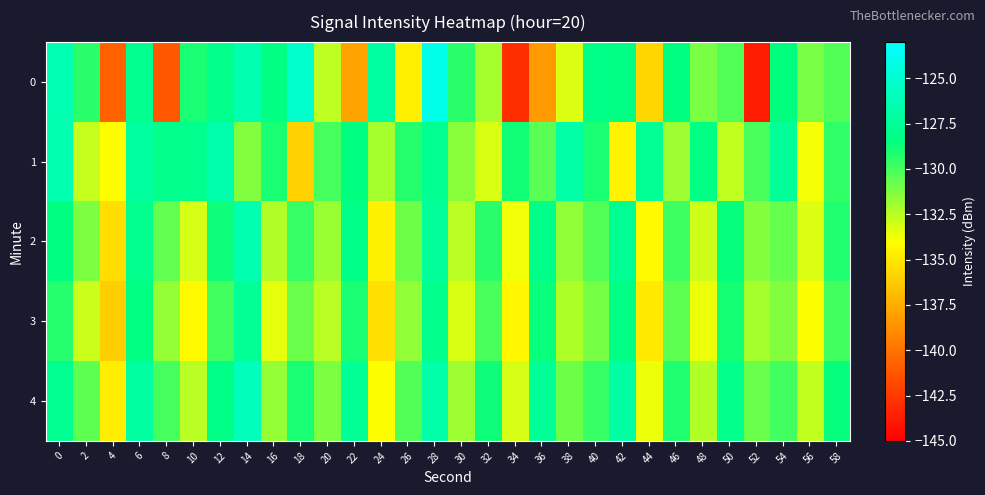

Which series has the largest total across all categories?

4